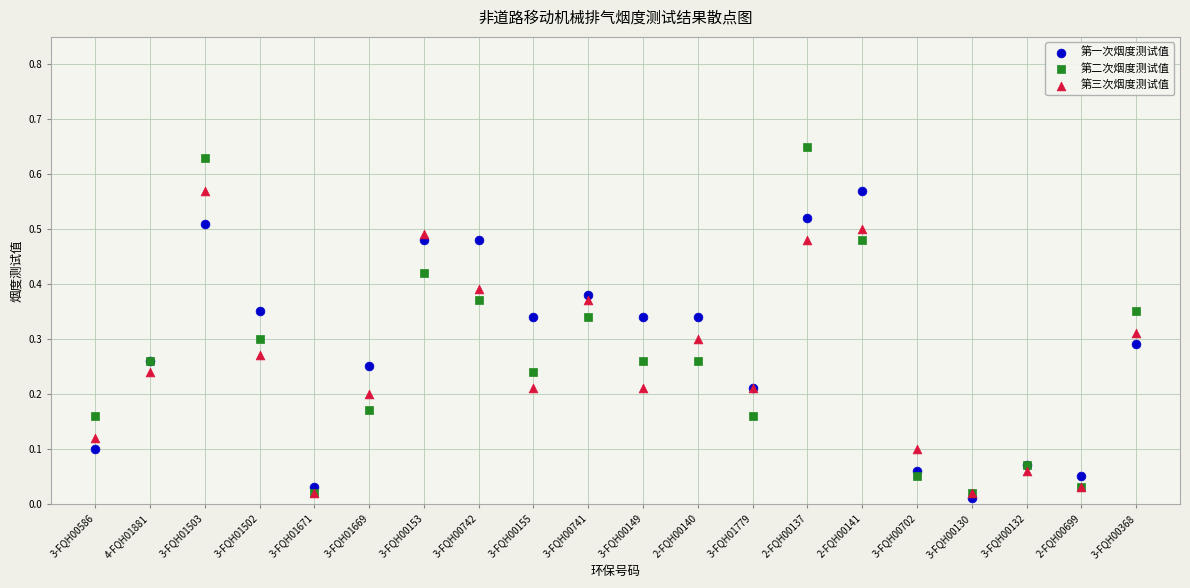

Which series has the widest spread of Y values?

第二次烟度测试值